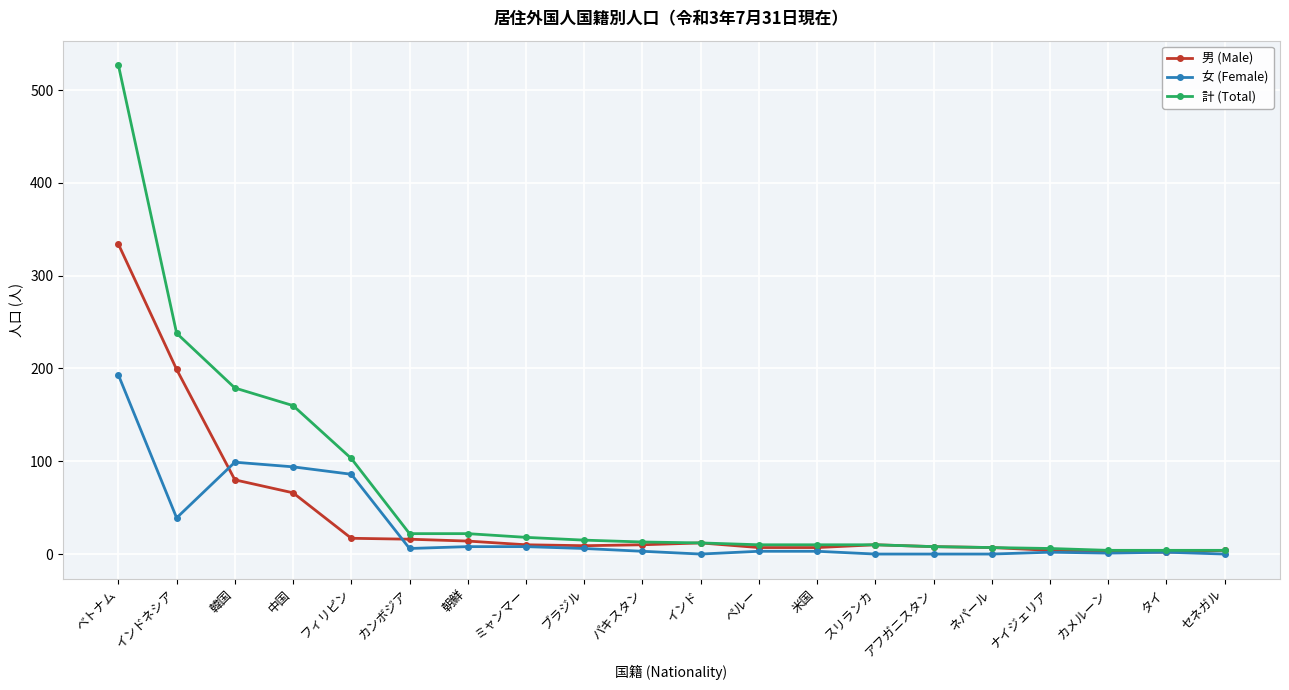

Which category has the highest value across all series?

ベトナム